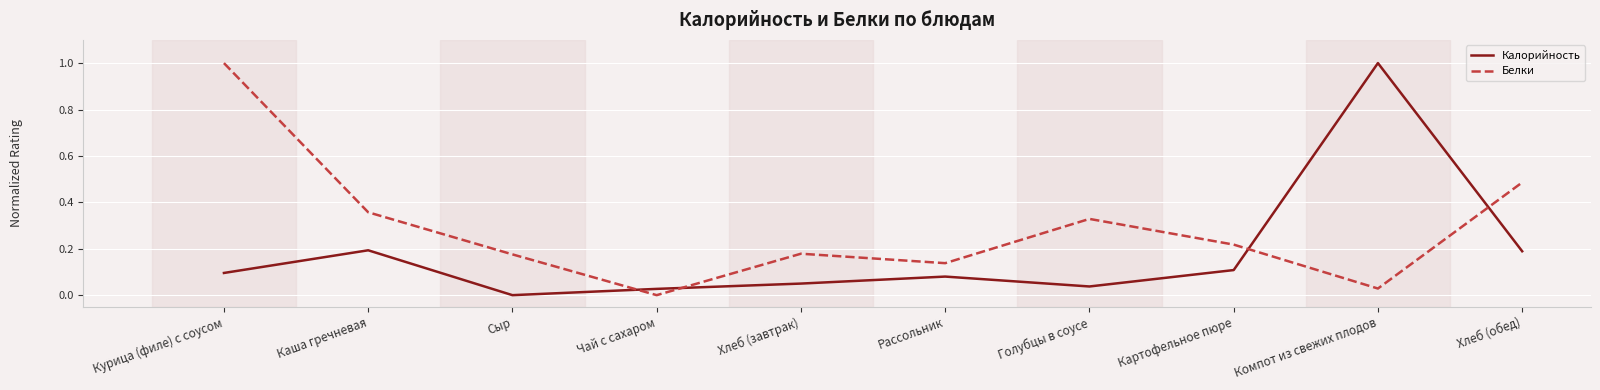

Does the chart have visible grid lines?

Yes